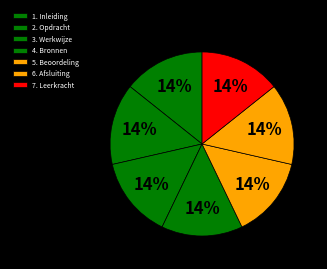

To the nearest percent, what is the combined percentage of 1. Inleiding and 4. Bronnen?

29%